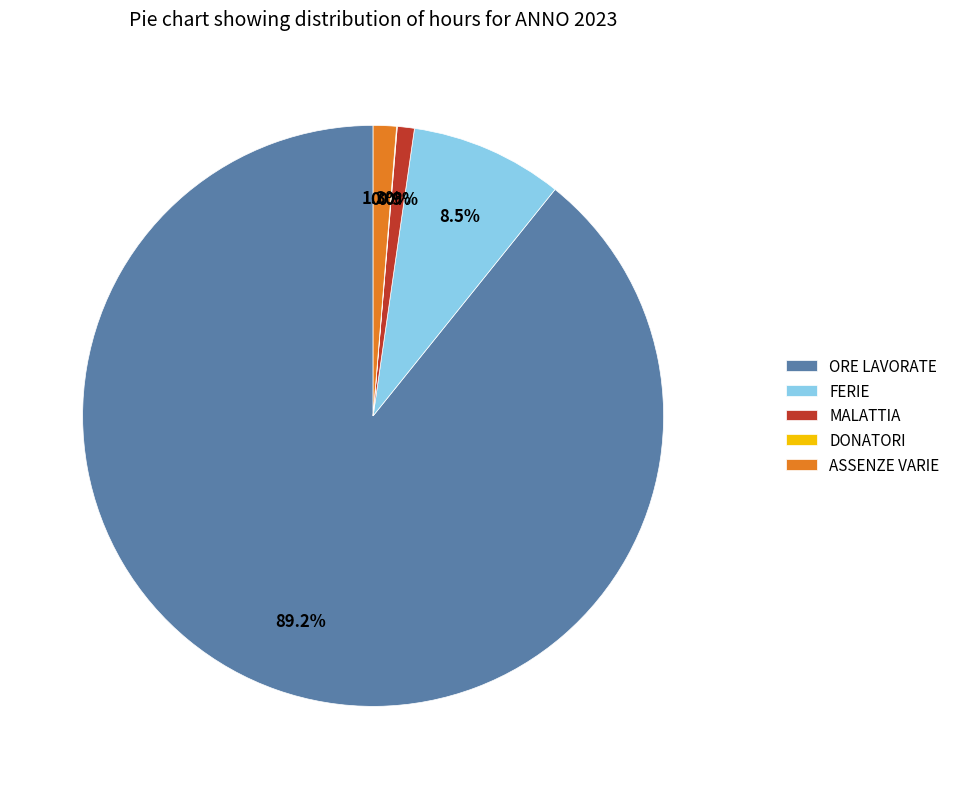

Combined, do ASSENZE VARIE and MALATTIA account for over 50%?

No